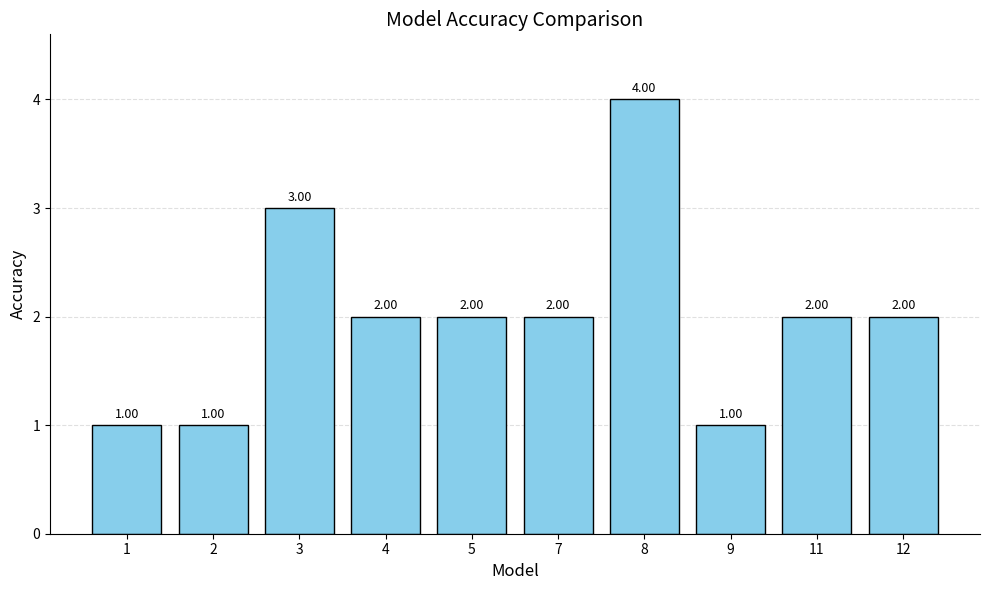

What is the change in value from 7 to 8?

+2